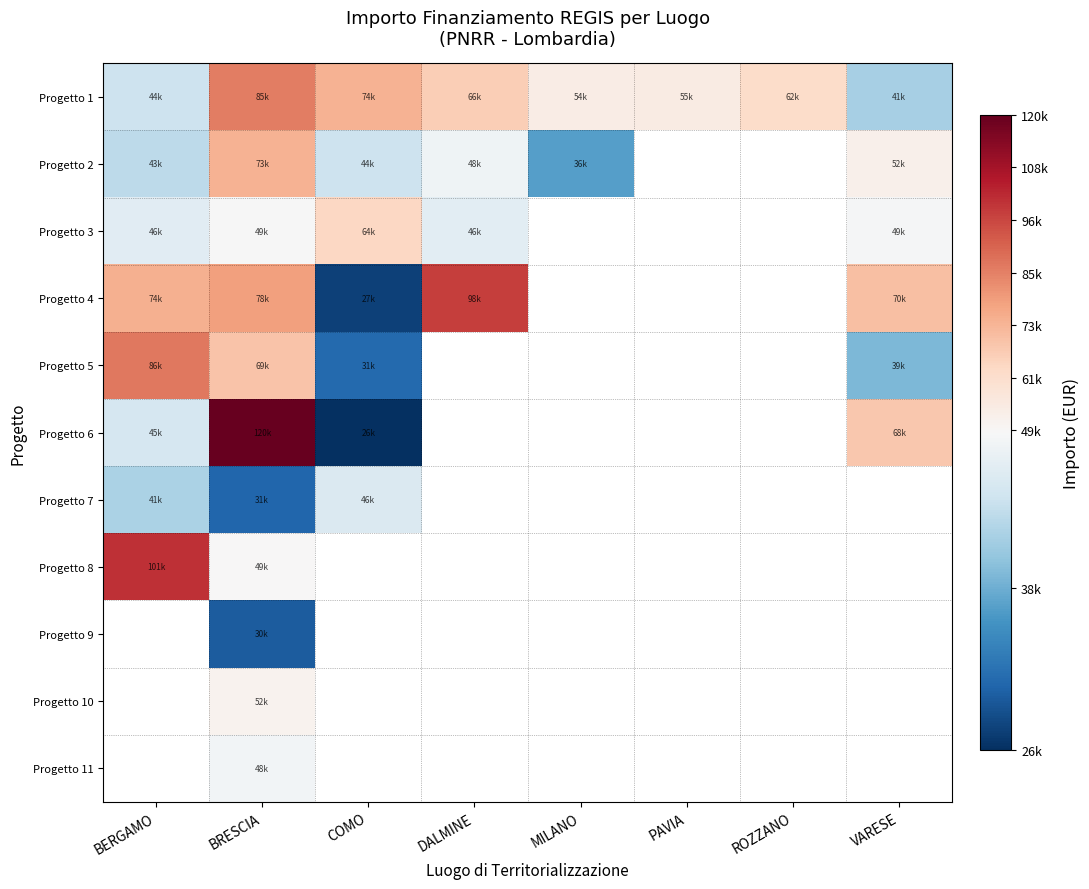

Is the value of Progetto 2 at MILANO greater than the value of Progetto 6 at MILANO?

No